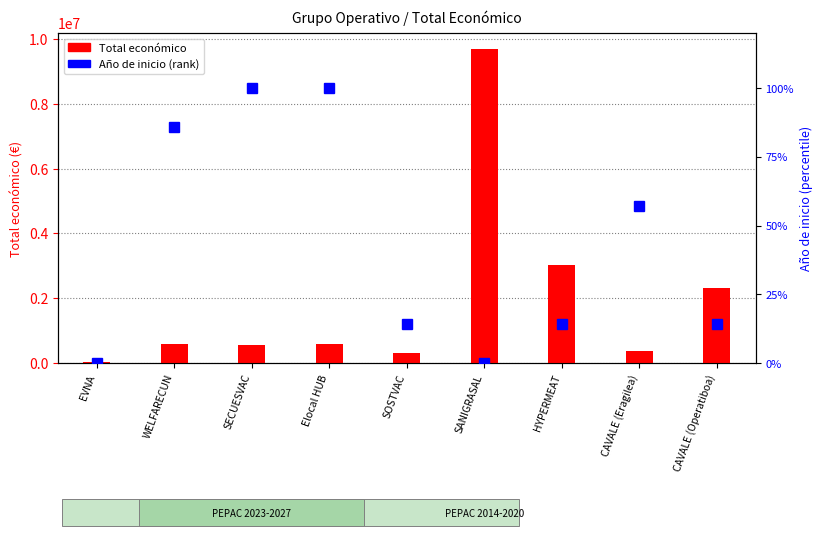

Which series has the largest range (max minus min)?

Total económico